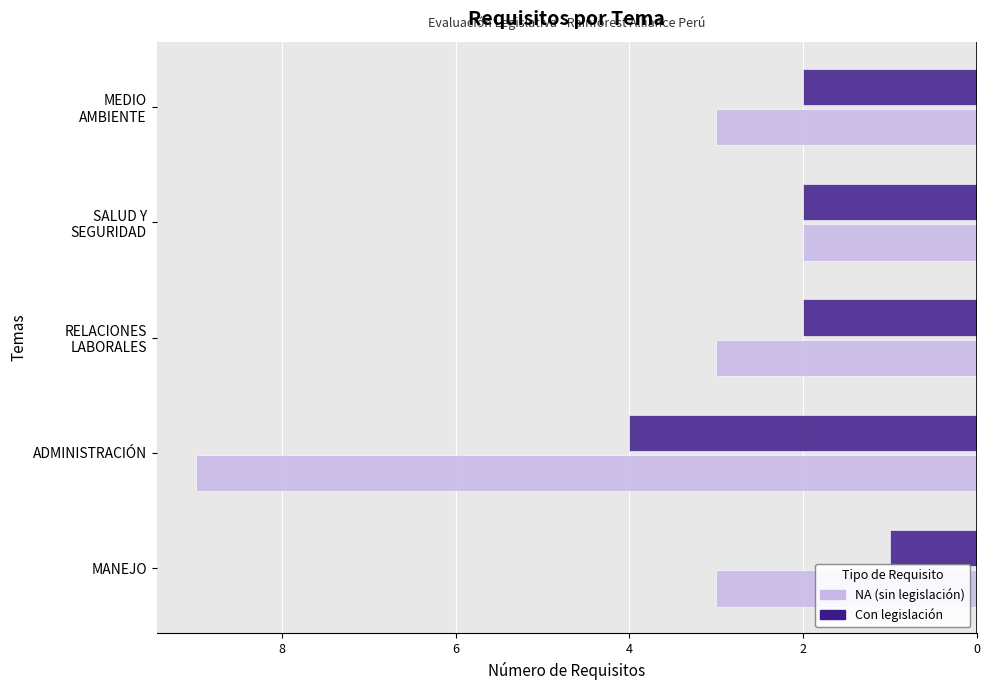

What are all the series names shown in the legend?

NA (sin legislación), Con legislación